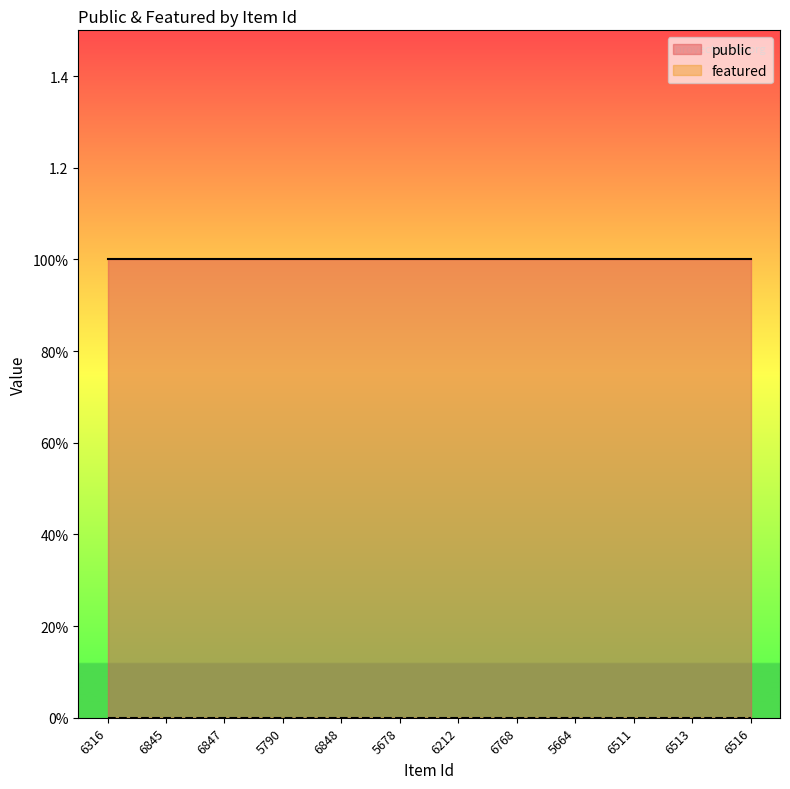

What is the greatest value displayed?

1